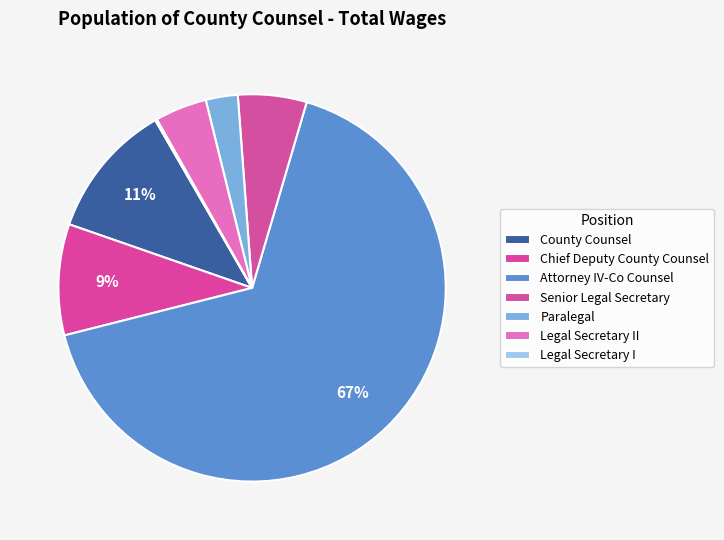

The Legal Secretary I slice represents 0% of the pie. True or false?

True